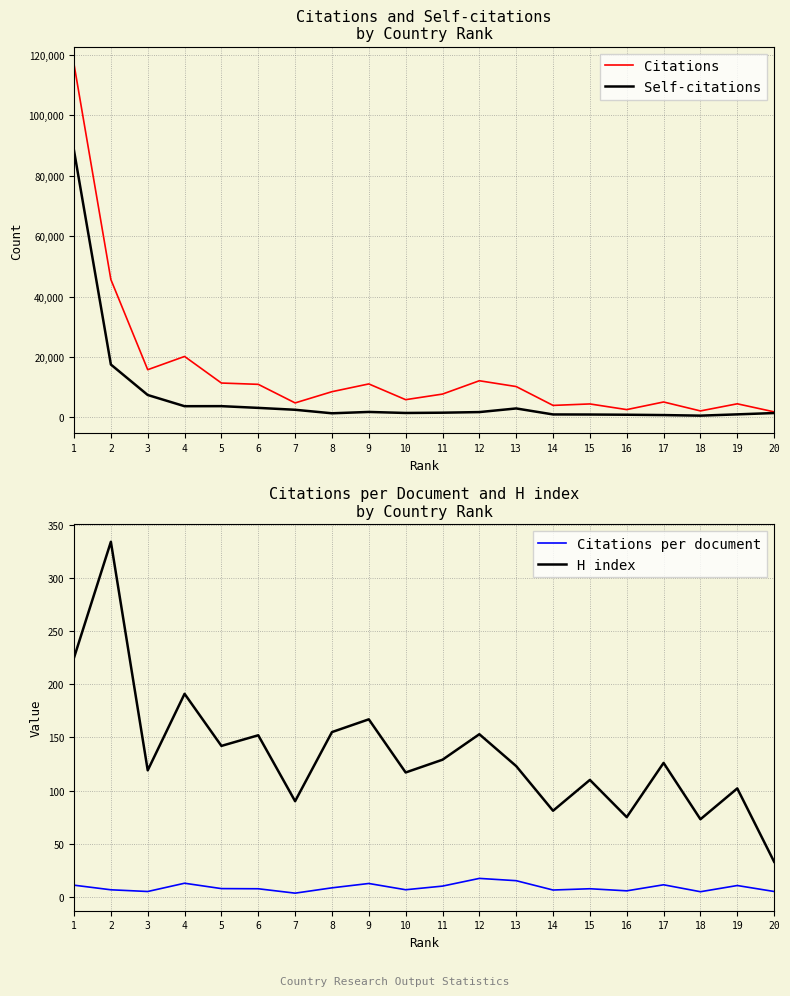

How many lines are shown in the chart?

4